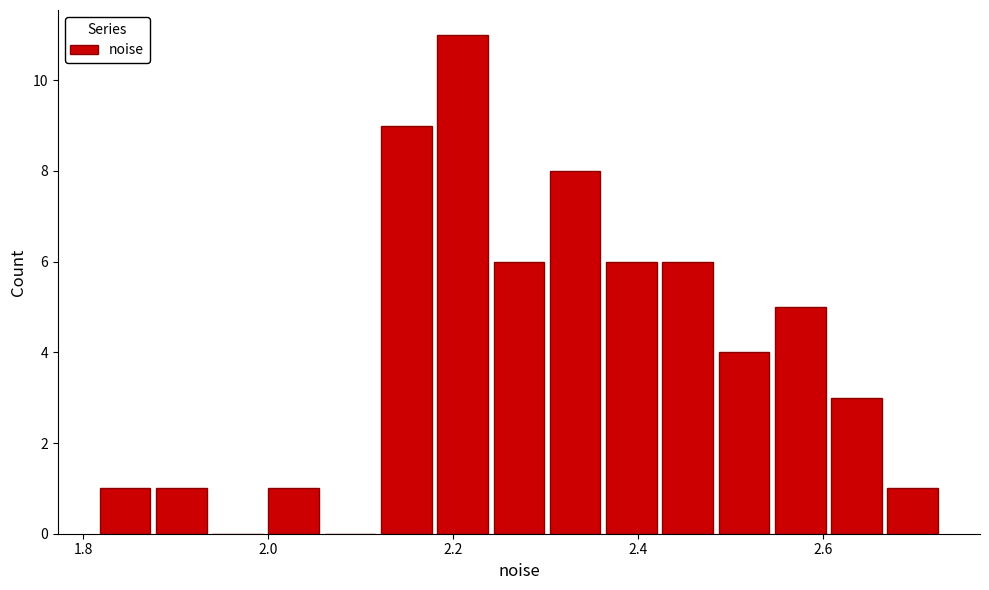

Read against the x-axis, roughly where is the centre of the tallest bar?

2.22